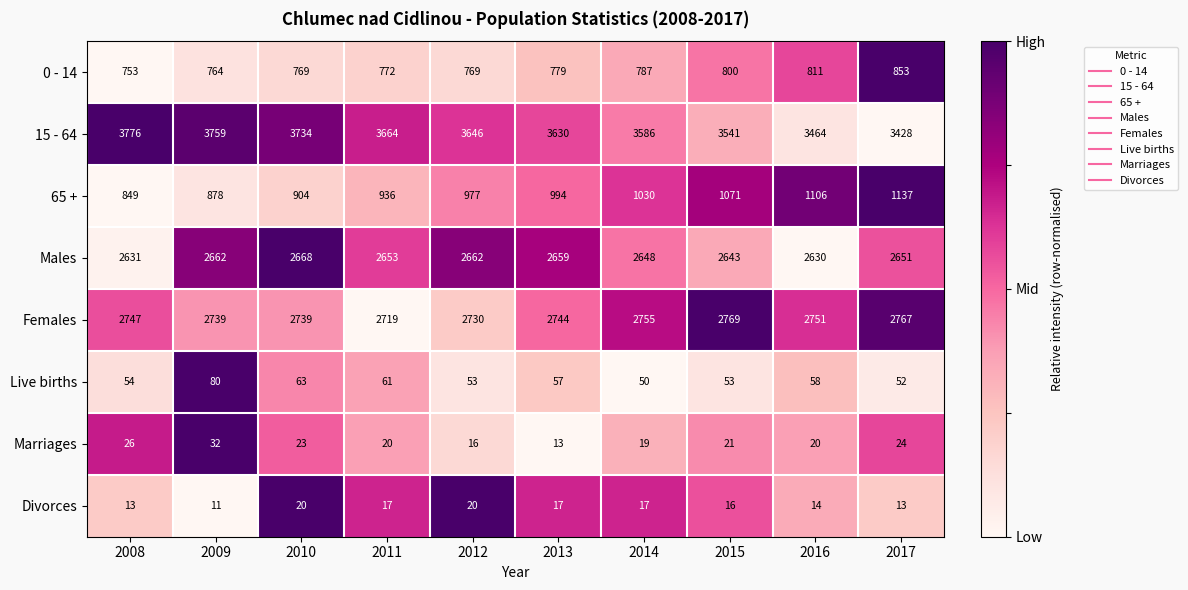

At which label is Males closest to 2649?

2014